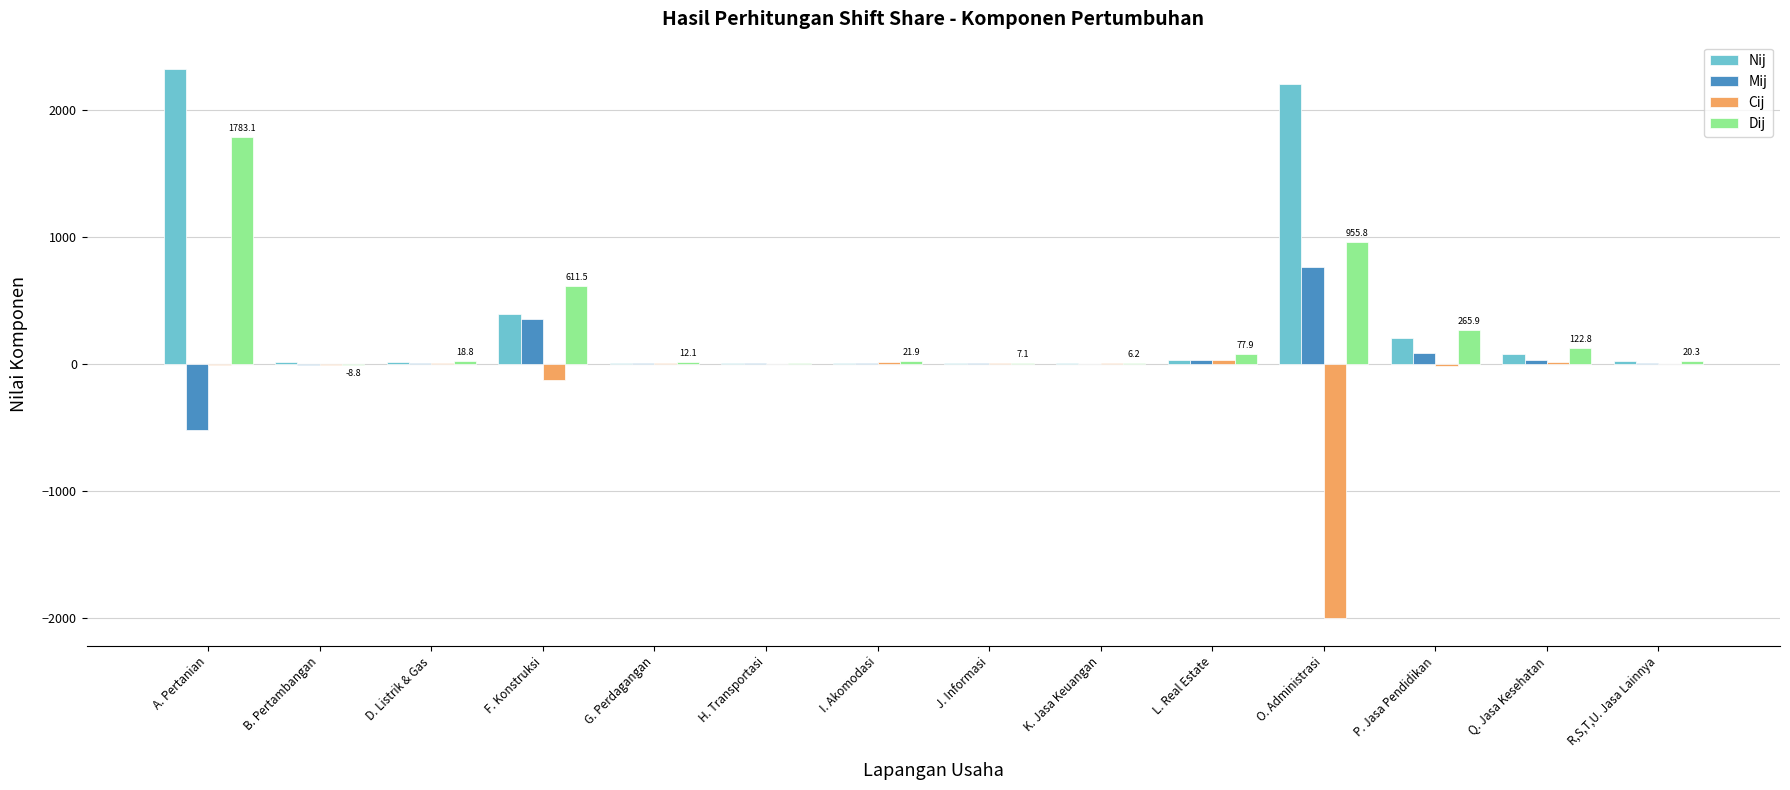

True or false: Nij has a value of 220.6 at F. Konstruksi.

False